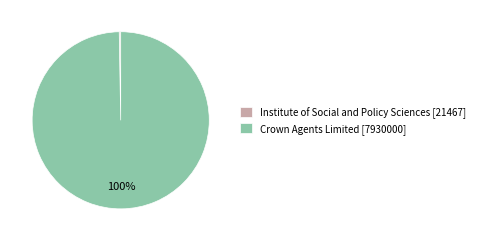

True or false: Crown Agents Limited accounts for 100% of the total.

True